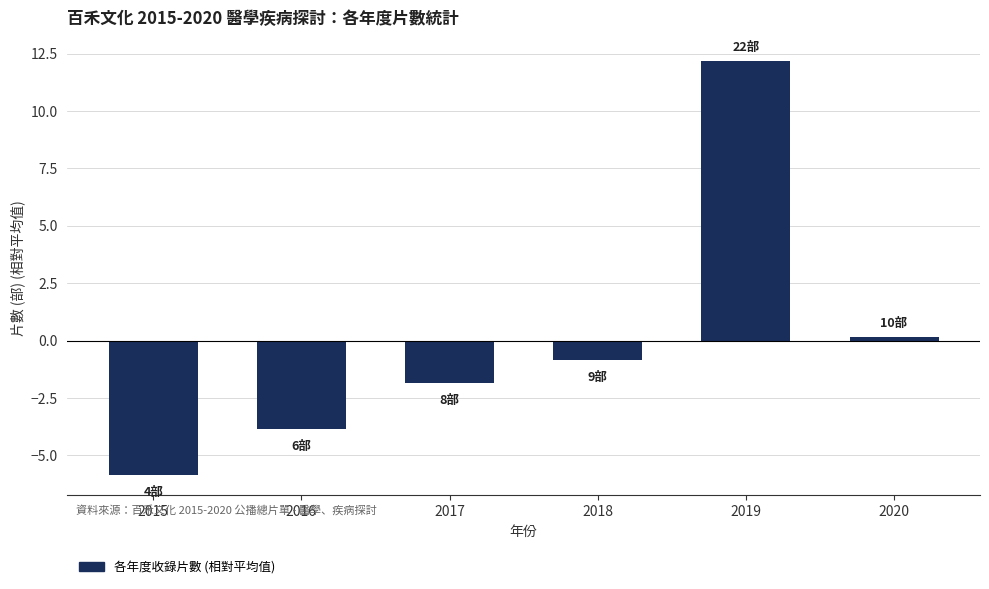

List the labels in order of value, smallest first.

2015, 2016, 2017, 2018, 2020, 2019